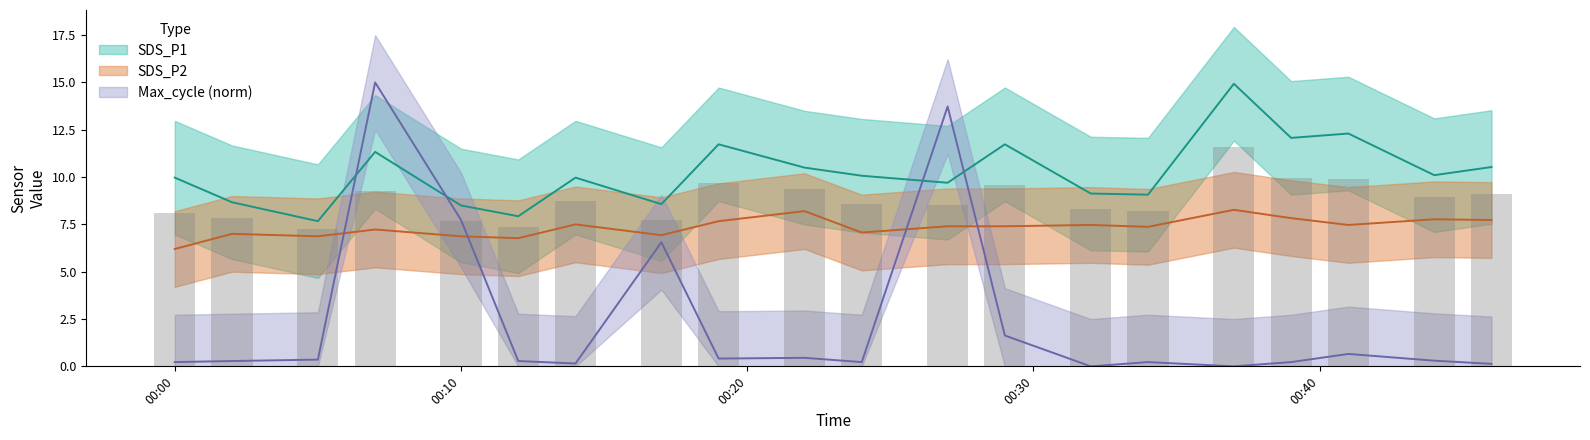

List the labels in order of SDS_P2 value, largest first.

2021/11/25 00:37, 2021/11/25 00:22, 2021/11/25 00:39, 2021/11/25 00:44, 2021/11/25 00:46, 2021/11/25 00:19, 2021/11/25 00:14, 2021/11/25 00:32, 2021/11/25 00:41, 2021/11/25 00:27, 2021/11/25 00:29, 2021/11/25 00:34, 2021/11/25 00:07, 2021/11/25 00:24, 2021/11/25 00:02, 2021/11/25 00:17, 2021/11/25 00:05, 2021/11/25 00:10, 2021/11/25 00:12, 2021/11/25 00:00